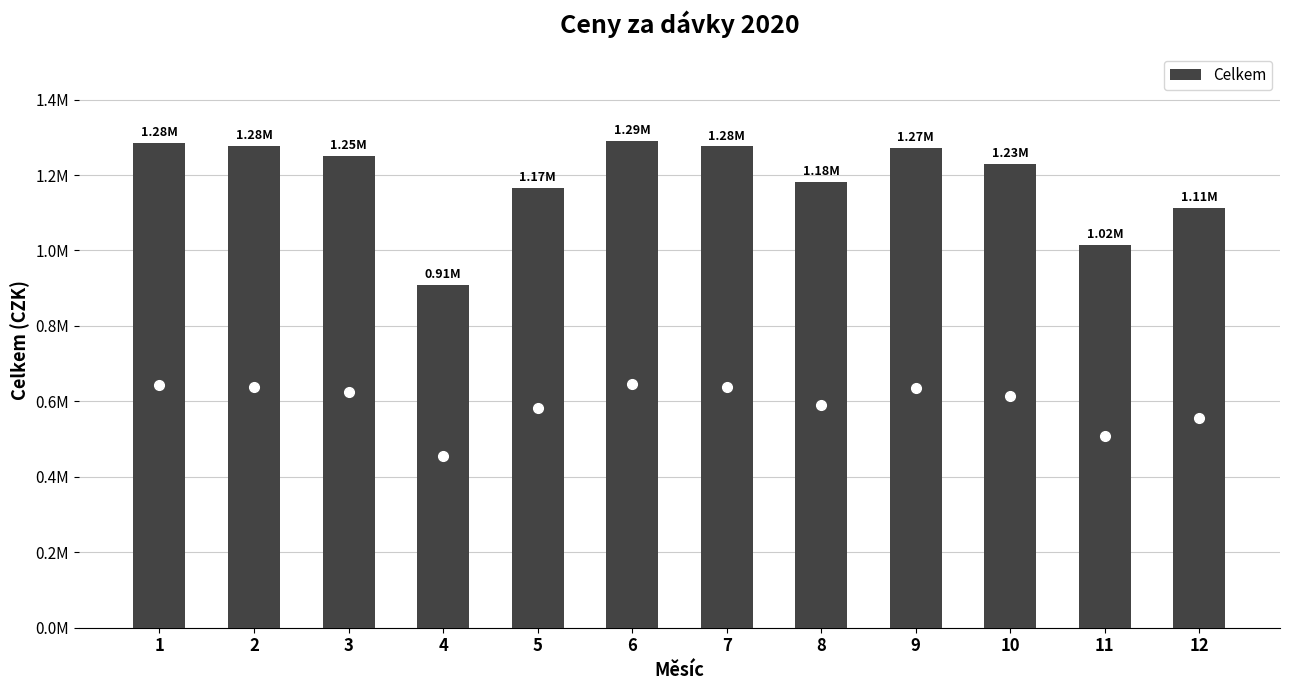

Does the chart contain any negative values?

No